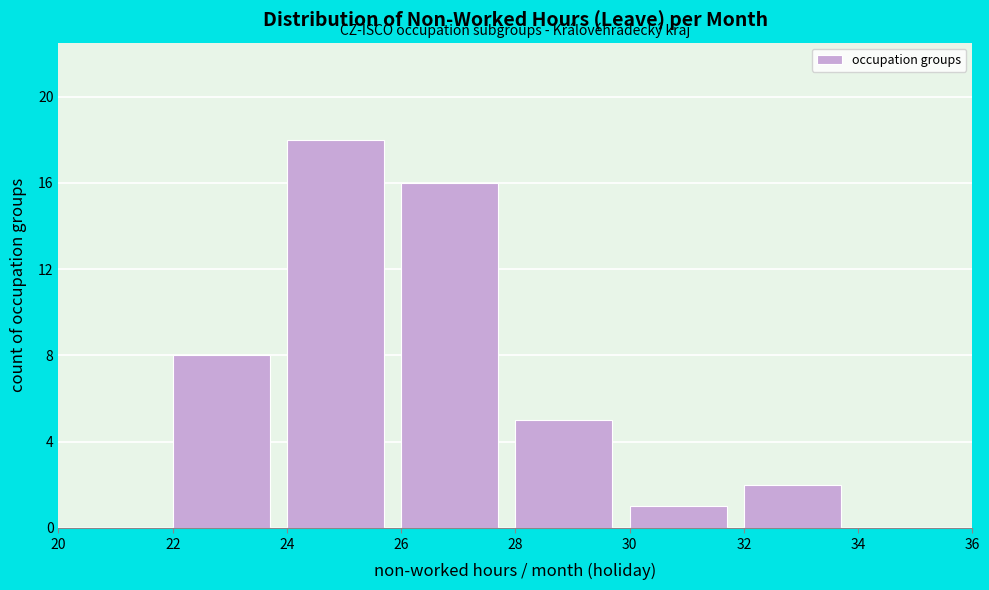

How tall is the bar that spans 26 to 28 on the x-axis? The values are not printed on the chart, so give them approximately, as read against the axis.

16